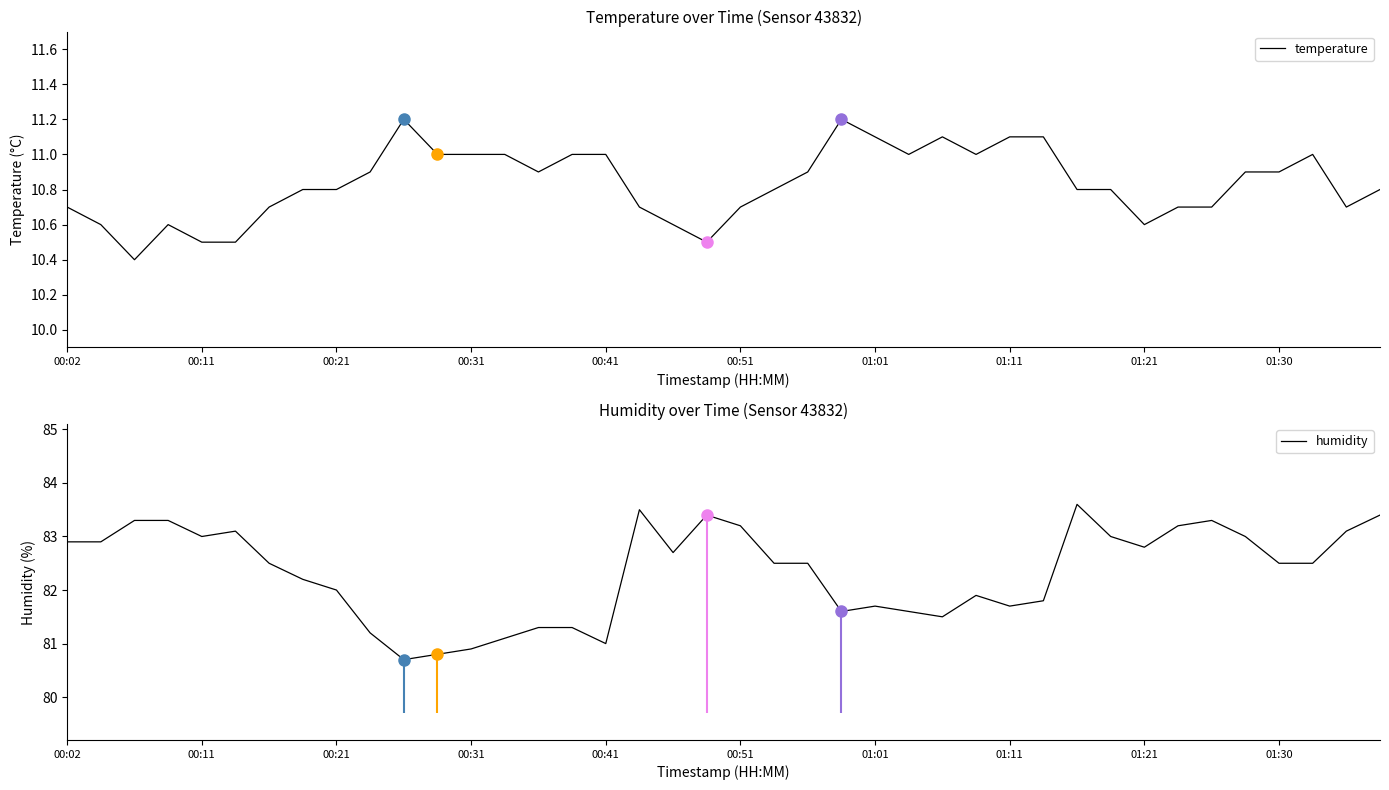

At how many categories does at least one series exceed 66?

40